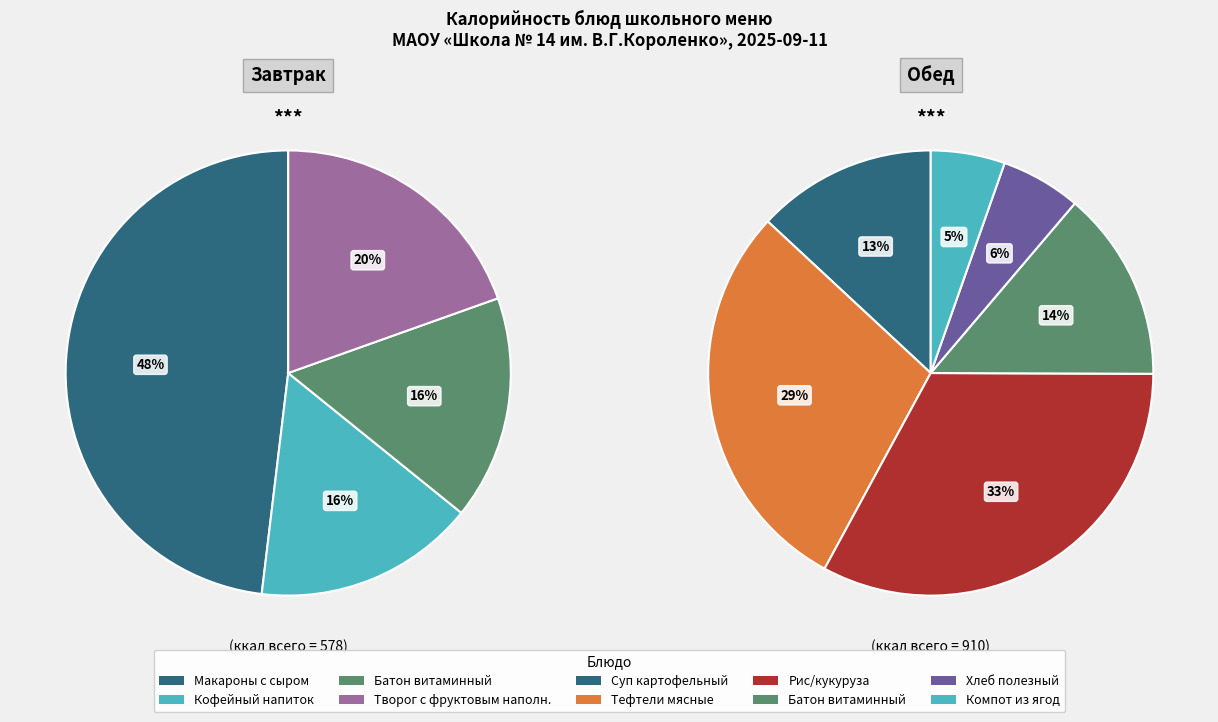

Combined, do Компот из ягод and Батон витаминный (завтрак) account for over 50%?

No